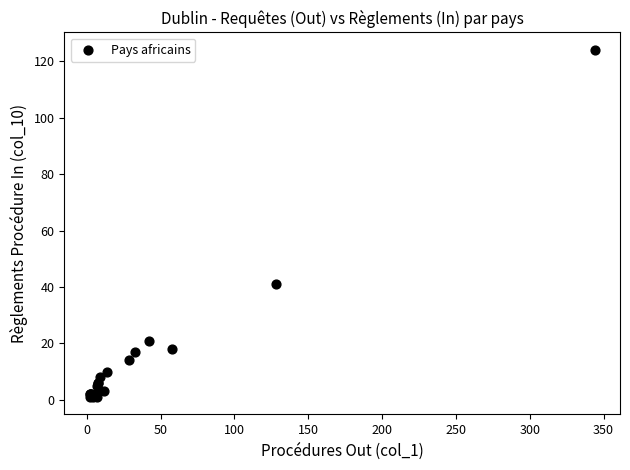

What Y value in the scatter plot is closest to 62?

41